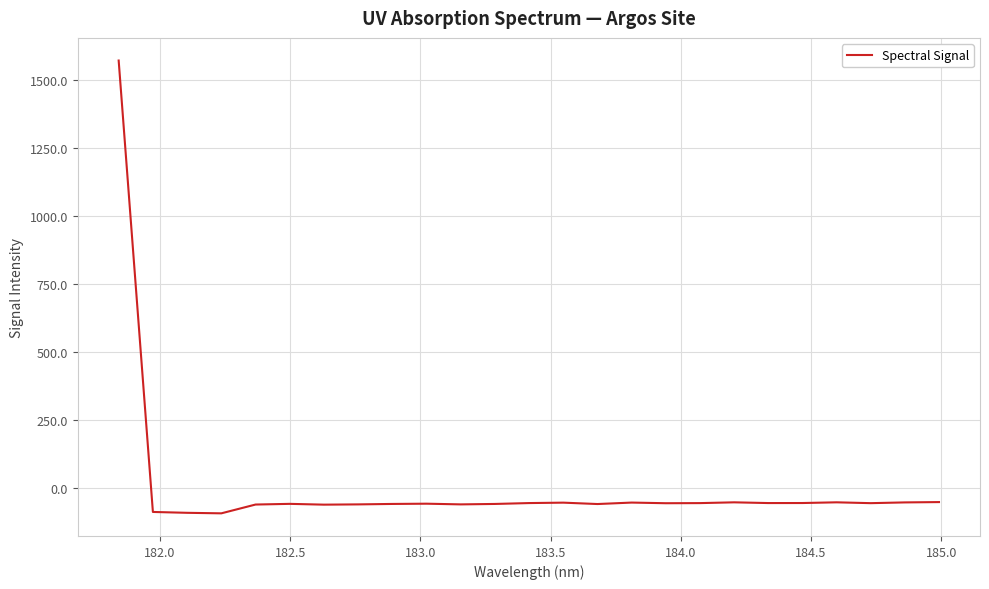

What is the greatest value displayed?

1572.1